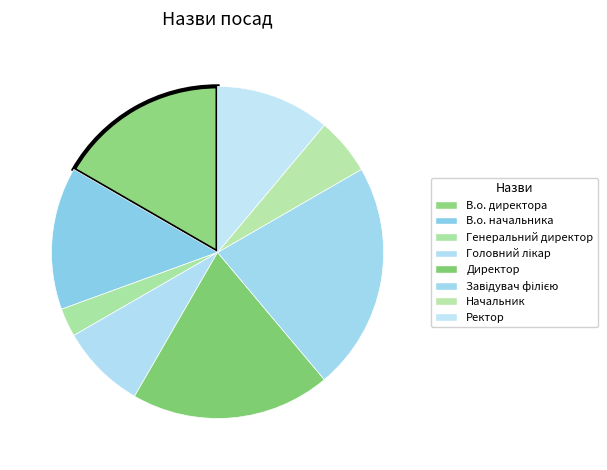

To the nearest percent, what portion does Головний лікар represent?

8%